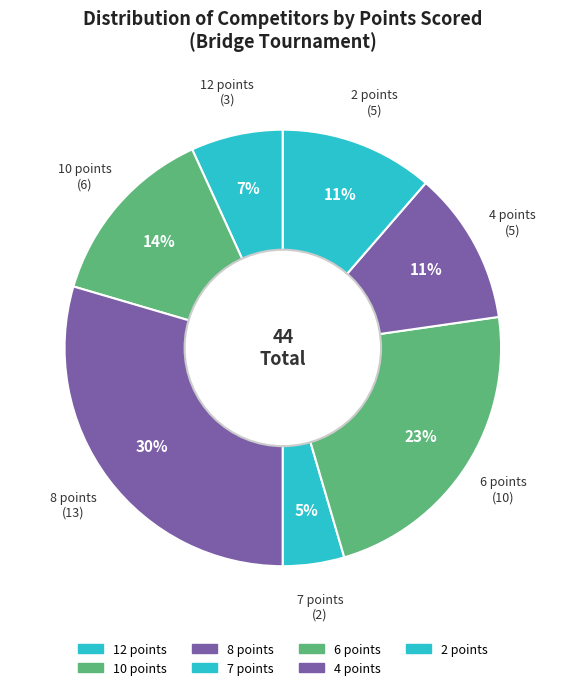

True or false: 7 points accounts for 13% of the total.

False